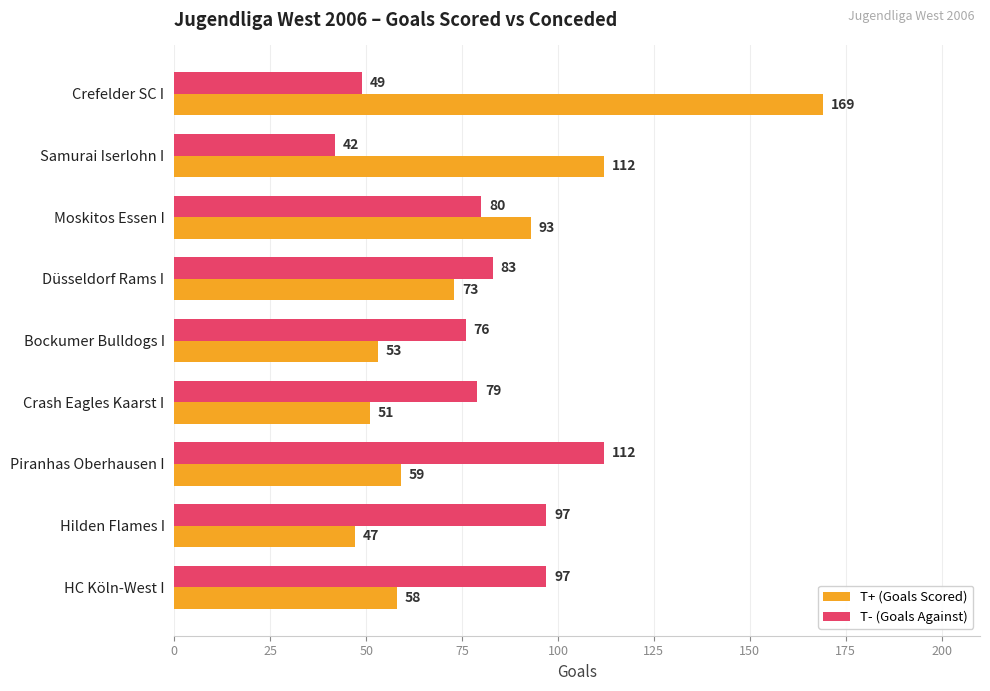

Where is T- (Goals Against) nearest to the value 77?

Bockumer Bulldogs I